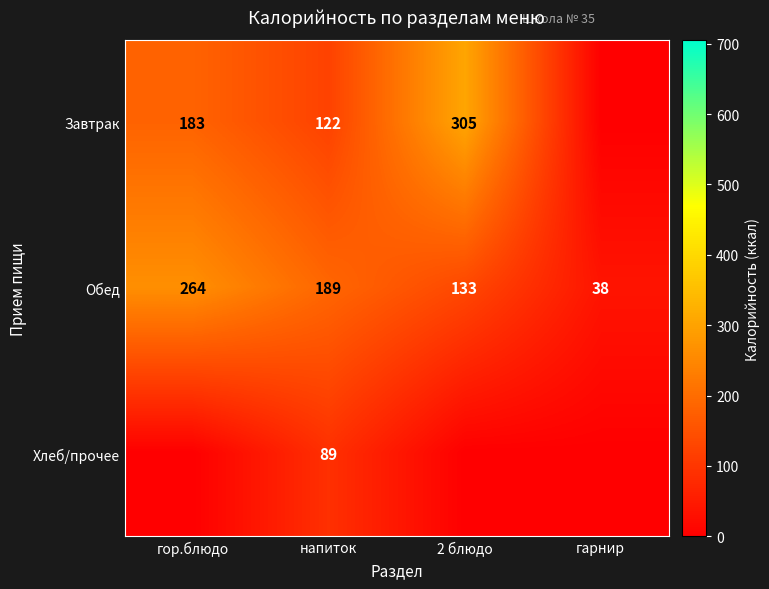

Is the value of Завтрак at гор.блюдо greater than the value of Обед at гарнир?

Yes